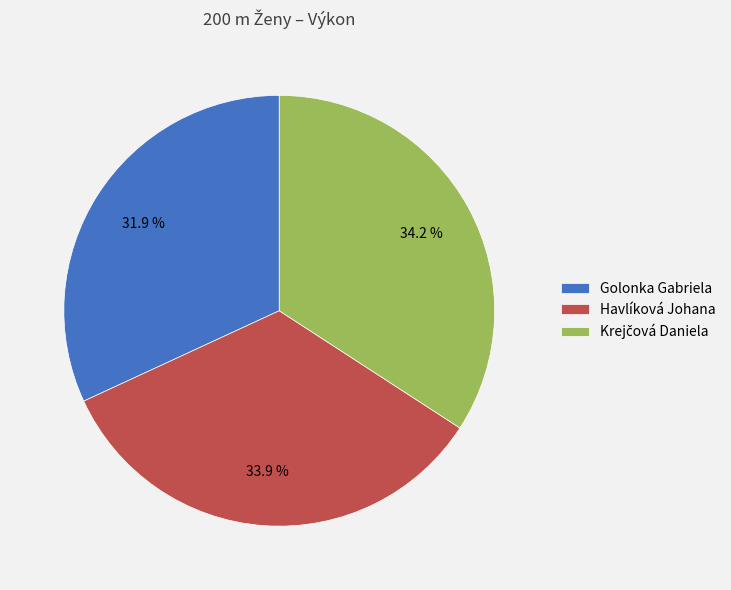

Is there a majority slice in this chart?

No